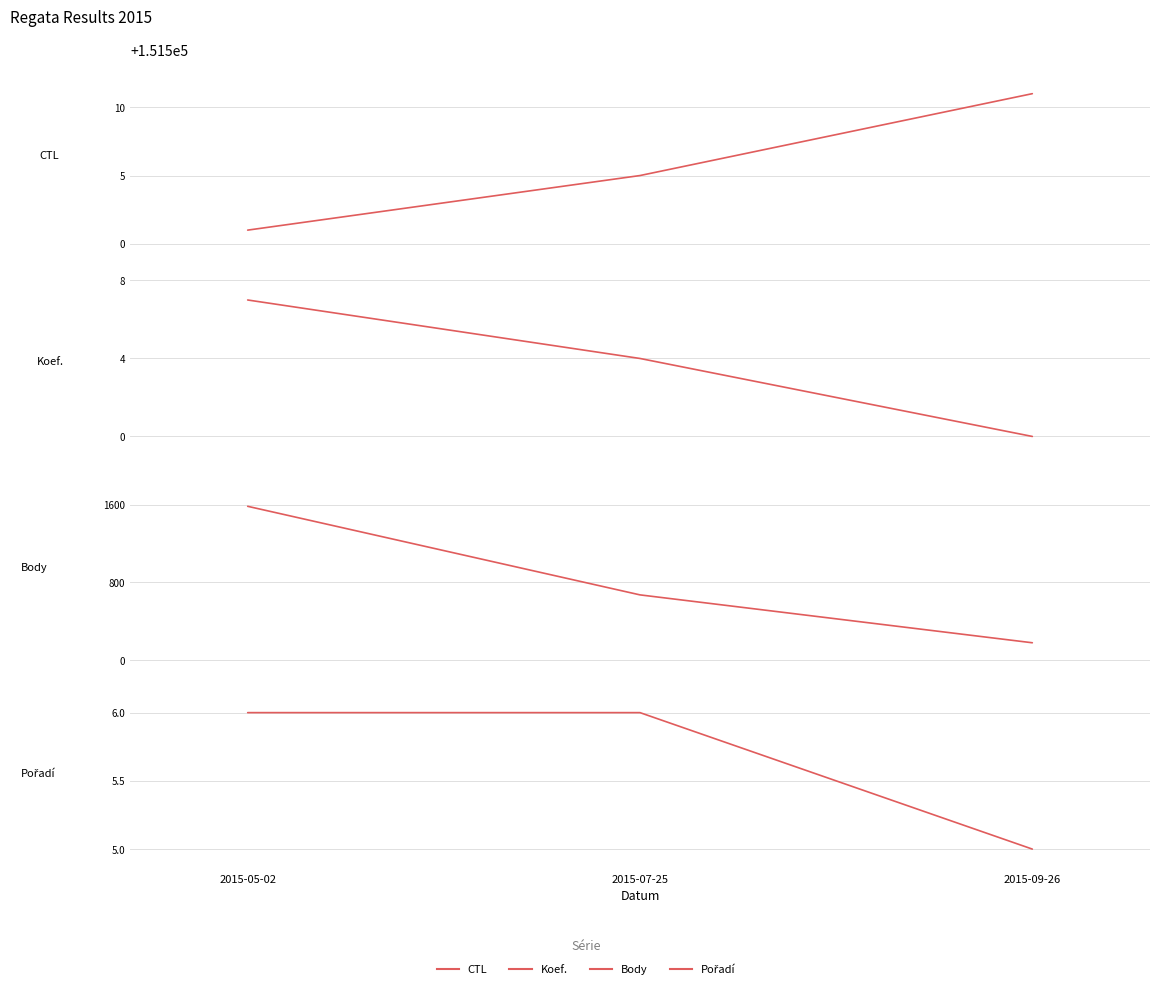

Reading left to right, what are all the values shown in this chart?

CTL: 2015-05-02=151501	2015-07-25=151505	2015-09-26=151511
Koef.: 2015-05-02=7	2015-07-25=4	2015-09-26=0
Body: 2015-05-02=1582	2015-07-25=672	2015-09-26=180
Pořadí: 2015-05-02=6	2015-07-25=6	2015-09-26=5